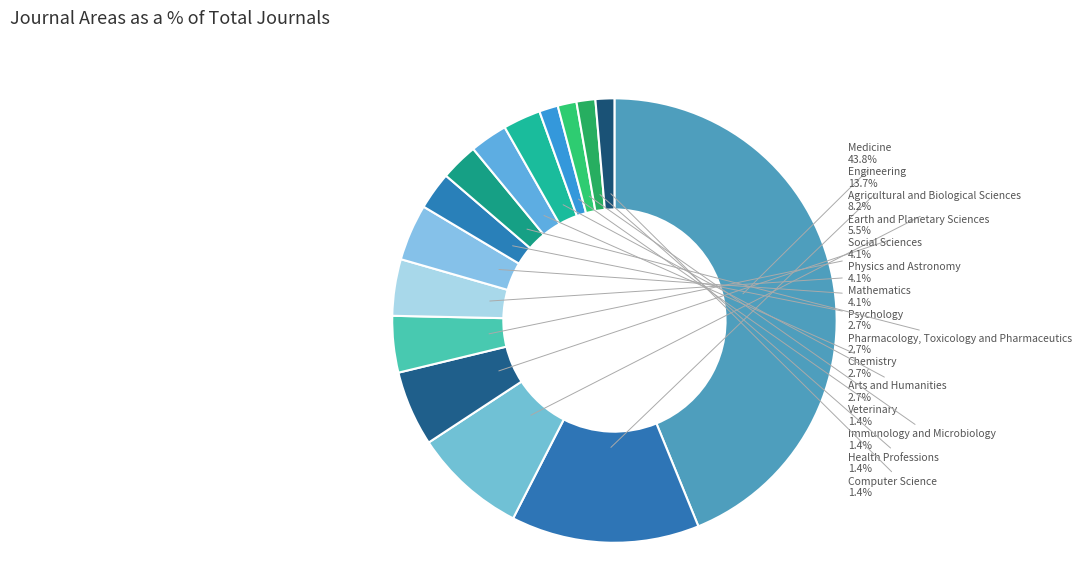

Approximately how many times larger is the value at Arts and Humanities compared to Pharmacology, Toxicology and Pharmaceutics?

1.0